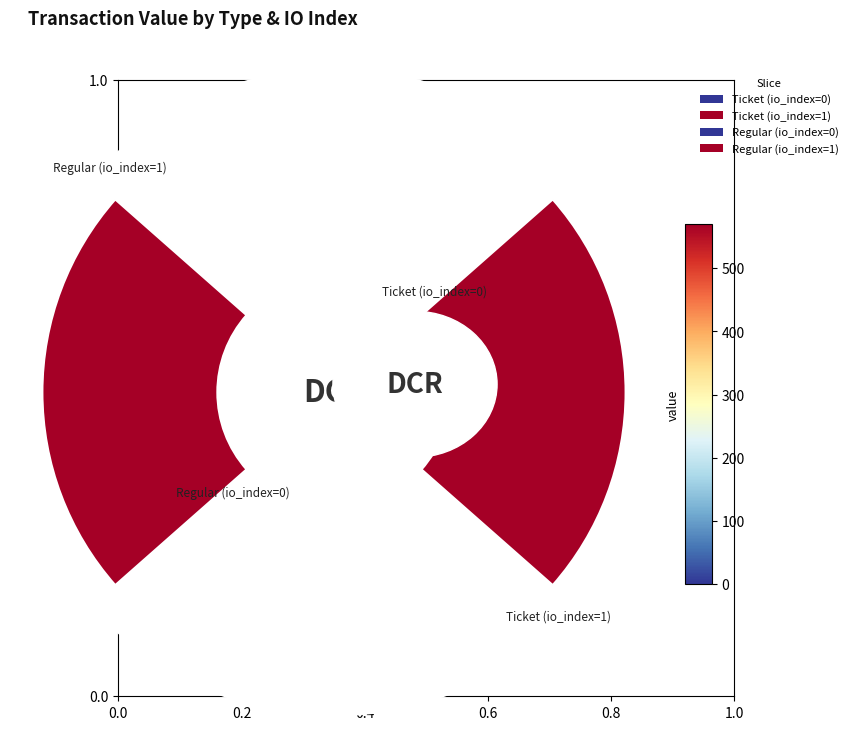

Is it true that Regular (io_index=1) is 50% of the pie?

True